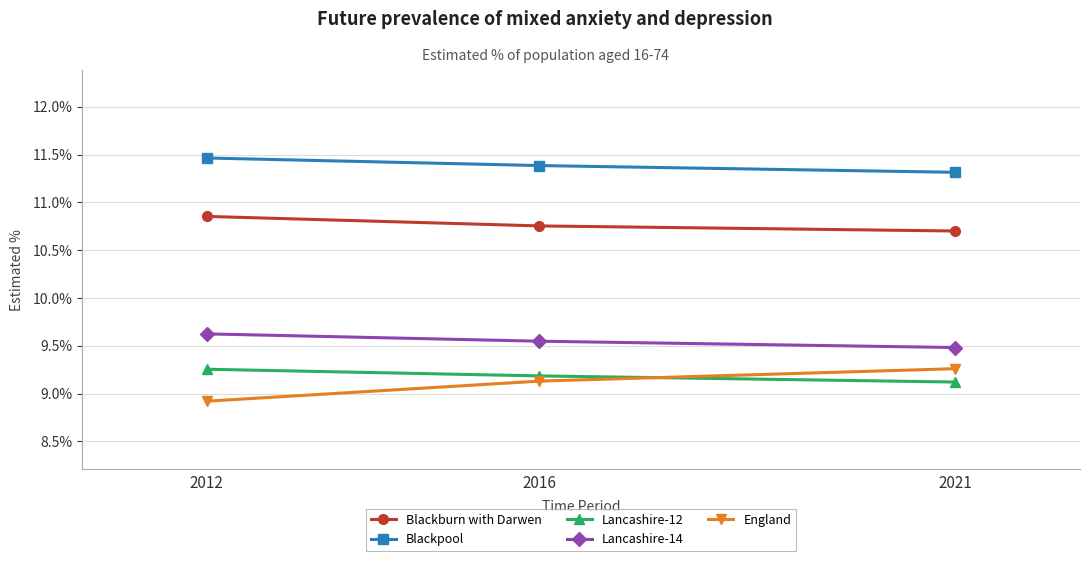

At how many categories does at least one series exceed 9?

3